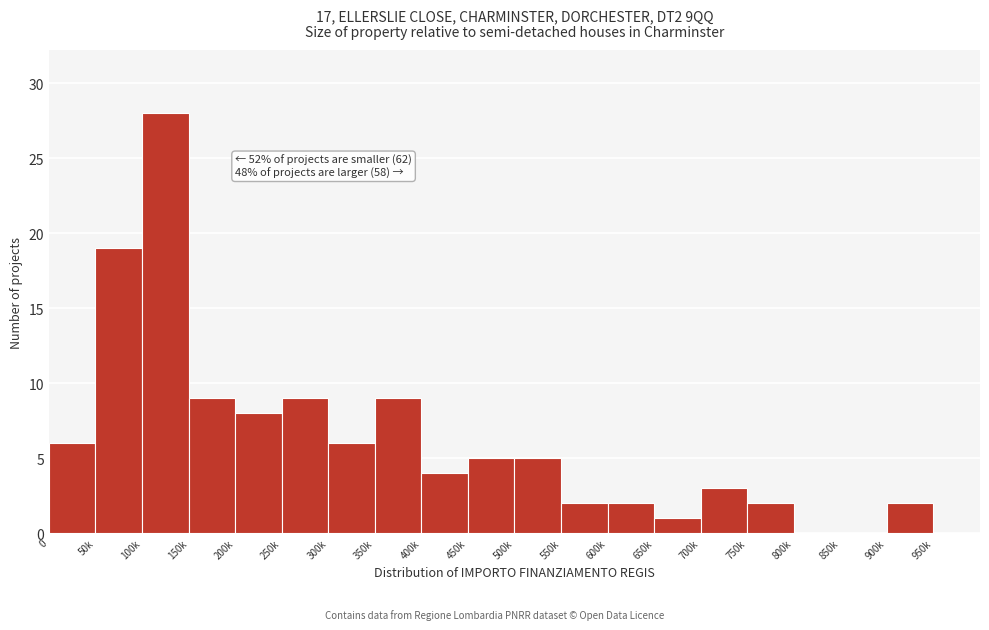

Reading left to right, list all the values displayed in this chart.

0=6	50k=19	100k=28	150k=9	200k=8	250k=9	300k=6	350k=9	400k=4	450k=5	500k=5	550k=2	600k=2	650k=1	700k=3	750k=2	800k=0	850k=0	900k=2	950k=0